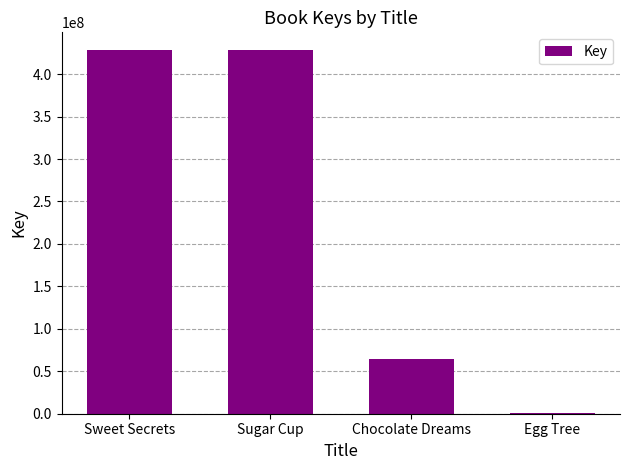

How many categories are shown in the chart?

4